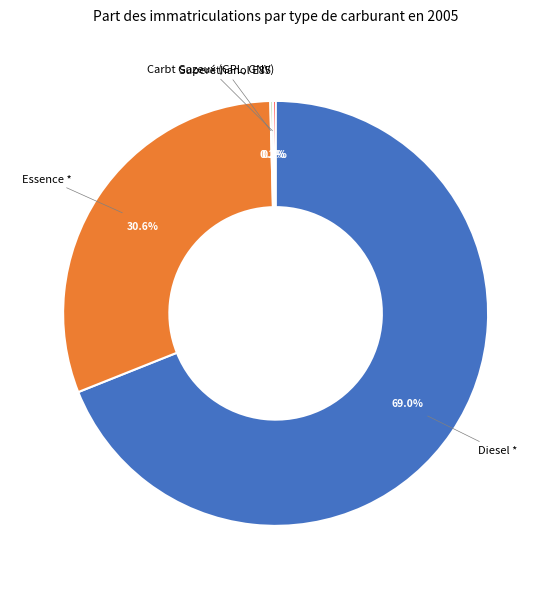

How much of the chart is everything except Essence *?

69.4%